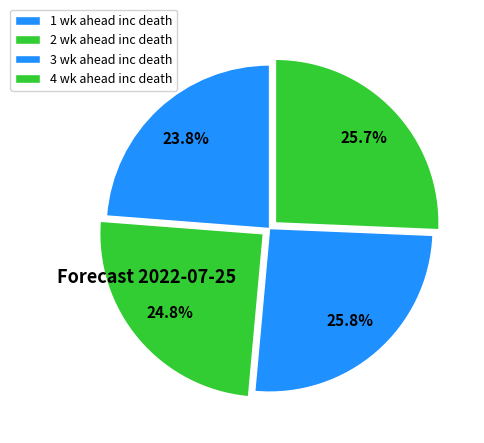

Which slice is the smallest?

1 wk ahead inc death